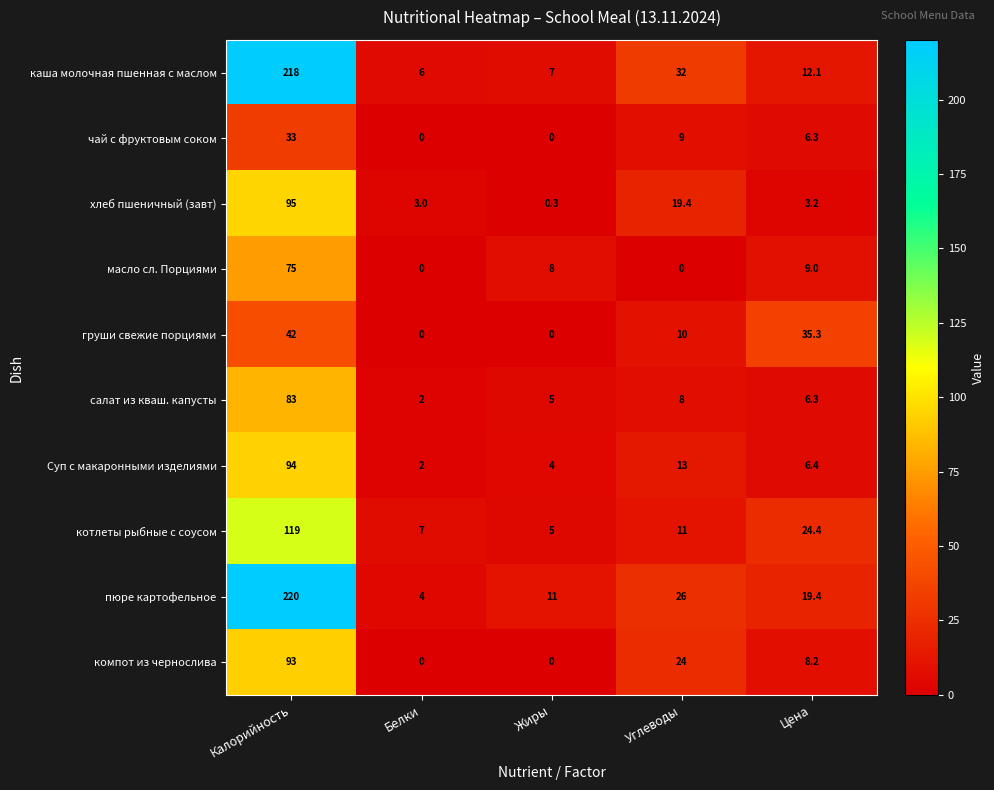

What is the sum of all груши свежие порциями values?

87.3